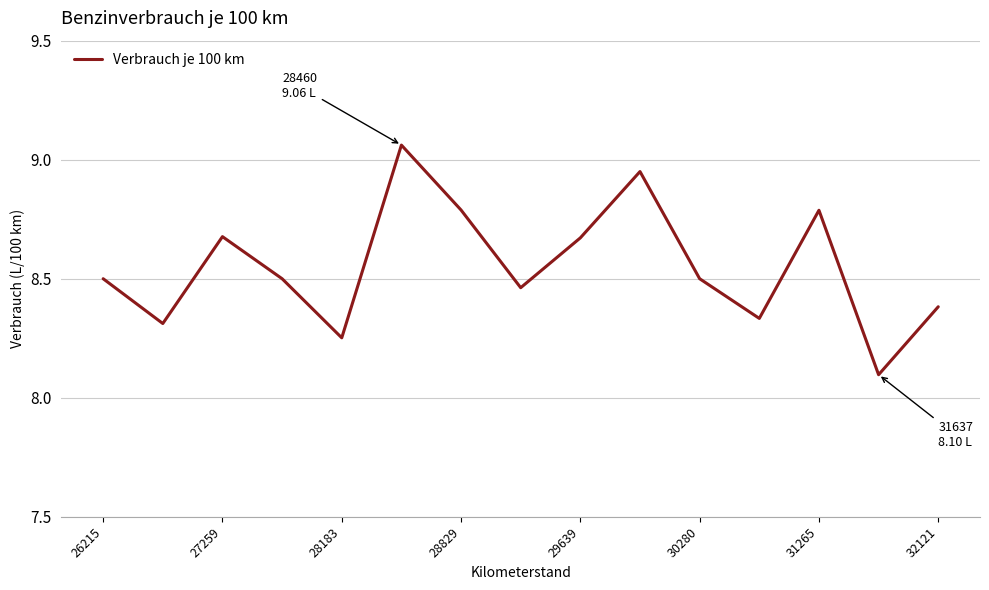

How many interior local valleys (lower than both neighbors) does the data have?

5